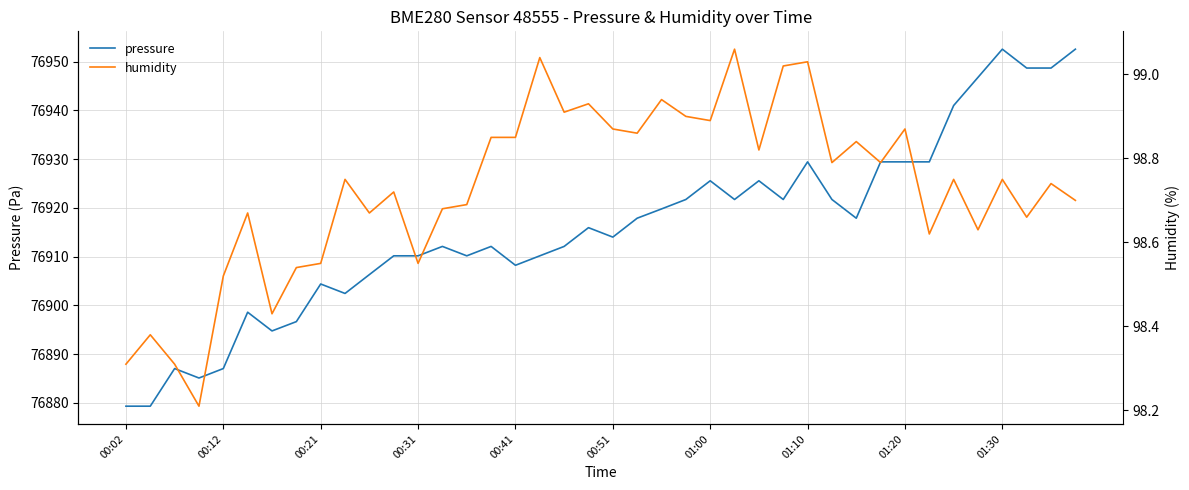

What are all the series names shown in the legend?

pressure, humidity